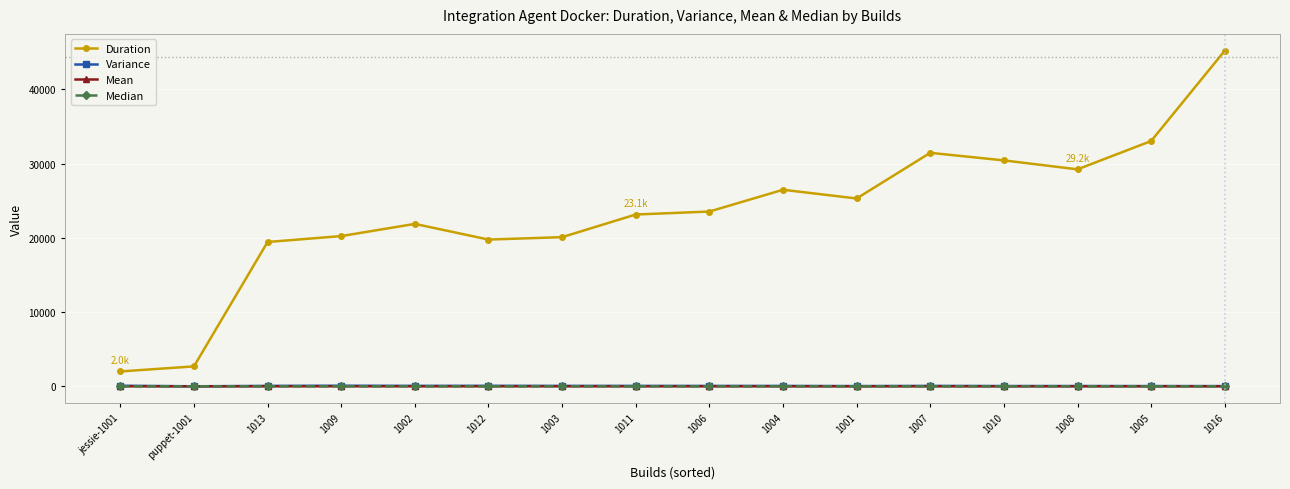

True or false: Duration has more than 1 interior local peaks.

True